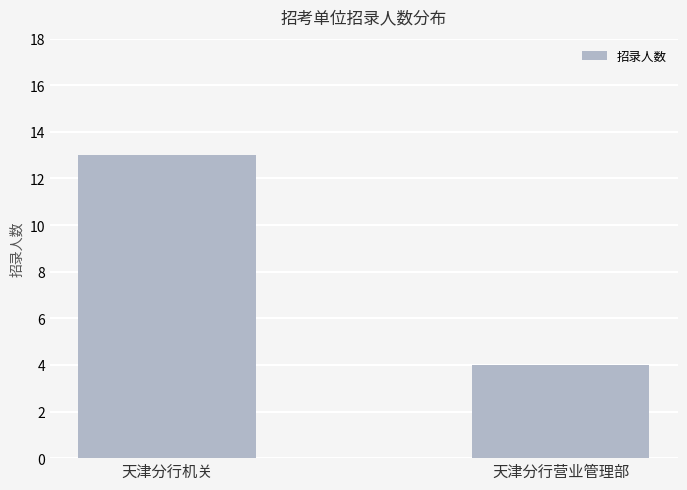

Which has a higher value, 天津分行机关 or 天津分行营业管理部?

天津分行机关